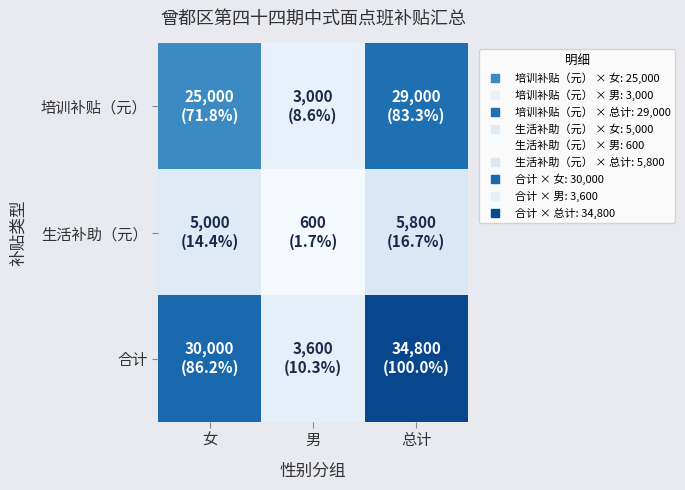

What is the spread (max minus min) of values at 总计?

29000